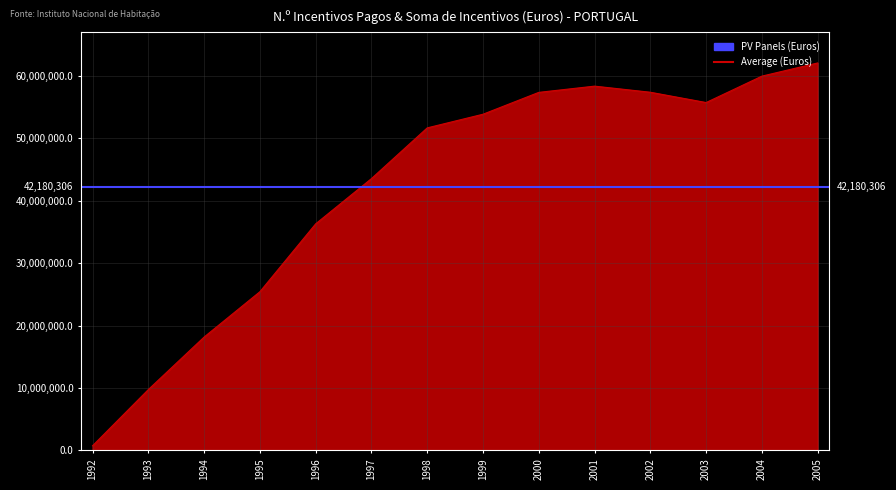

List the labels in order of value, largest first.

2005, 2004, 2001, 2002, 2000, 2003, 1999, 1998, 1997, 1996, 1995, 1994, 1993, 1992